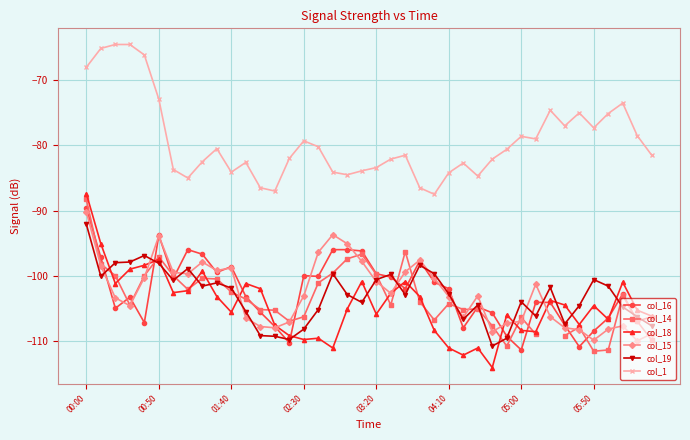

True or false: col_1 has more than 2 points higher than both neighbors.

True